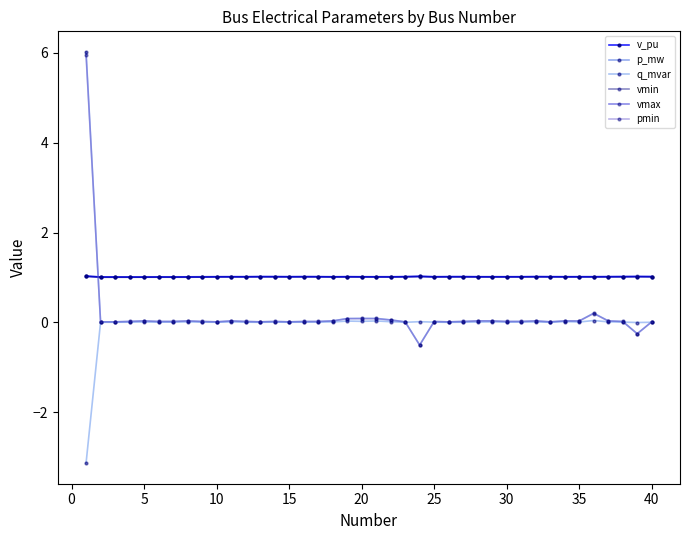

Which series has the largest range (max minus min)?

p_mw